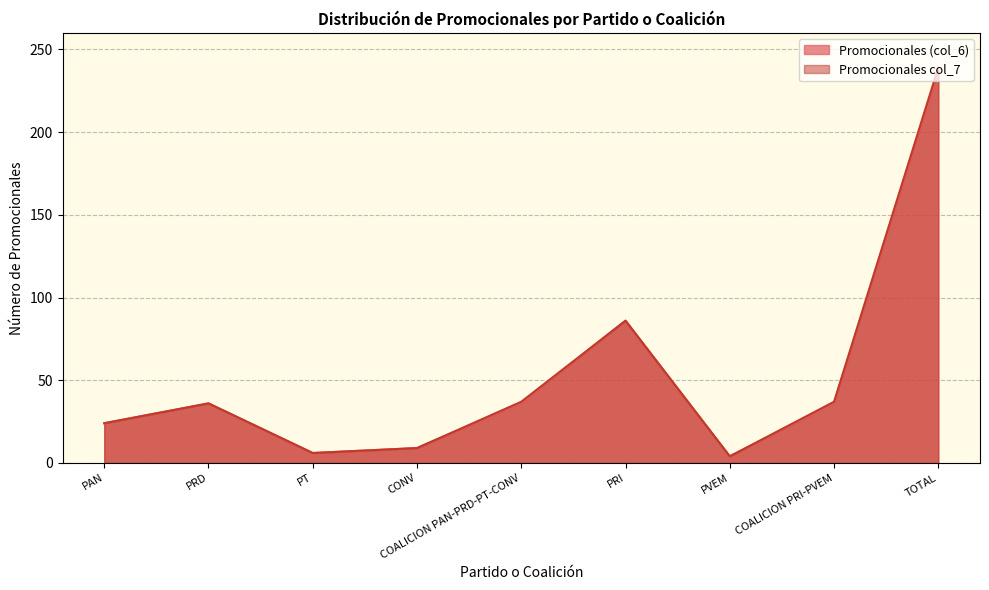

What is the label of the 6th point from the left?

PRI